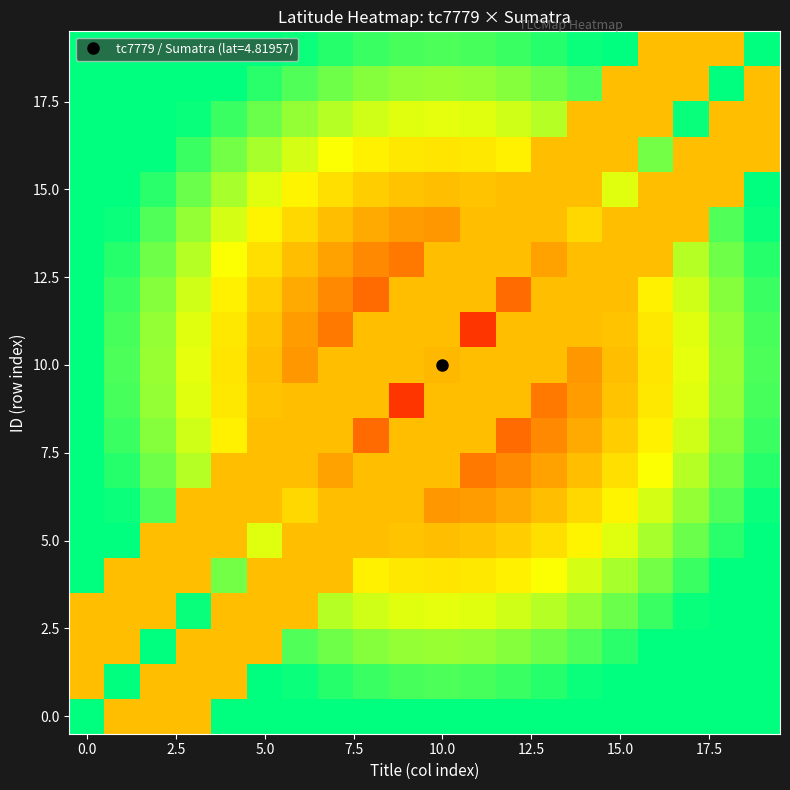

What is the maximum value shown in the chart?

14.1